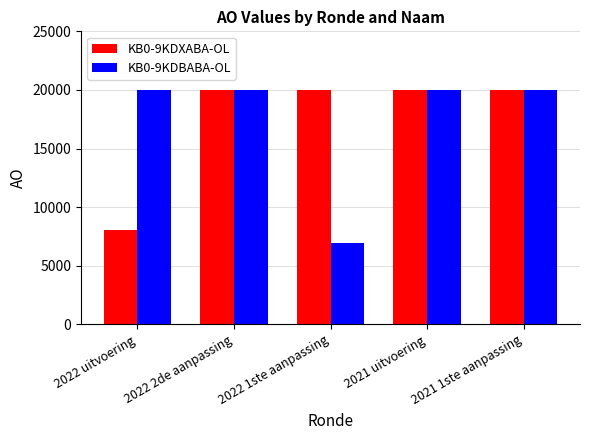

Reading left to right, transcribe all the data shown in this chart.

KB0-9KDXABA-OL: 2022 uitvoering=8032	2022 2de aanpassing=20000	2022 1ste aanpassing=20000	2021 uitvoering=20000	2021 1ste aanpassing=20000
KB0-9KDBABA-OL: 2022 uitvoering=20000	2022 2de aanpassing=20000	2022 1ste aanpassing=6951	2021 uitvoering=20000	2021 1ste aanpassing=20000